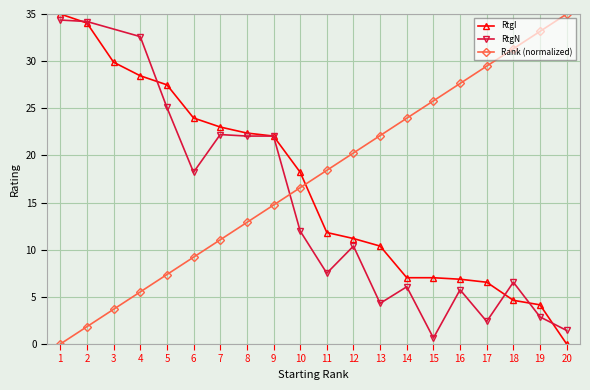

The No_rank series shows 10.9 at 20. True or false?

False